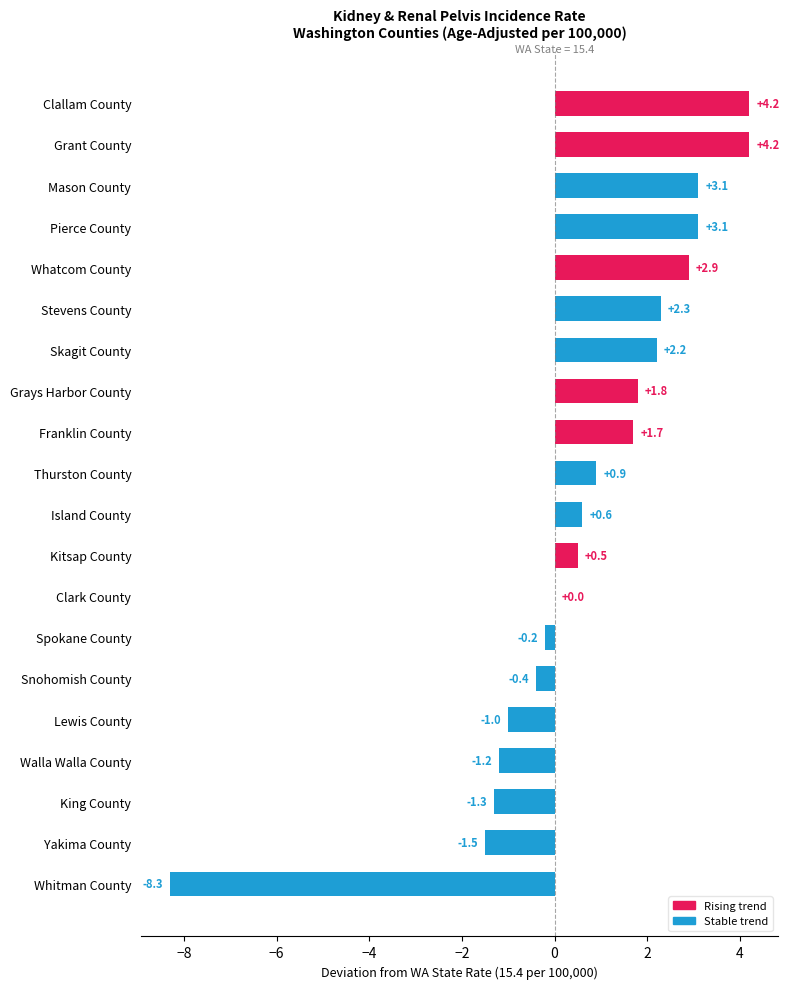

Which has a higher value, Snohomish County or Clark County?

Clark County